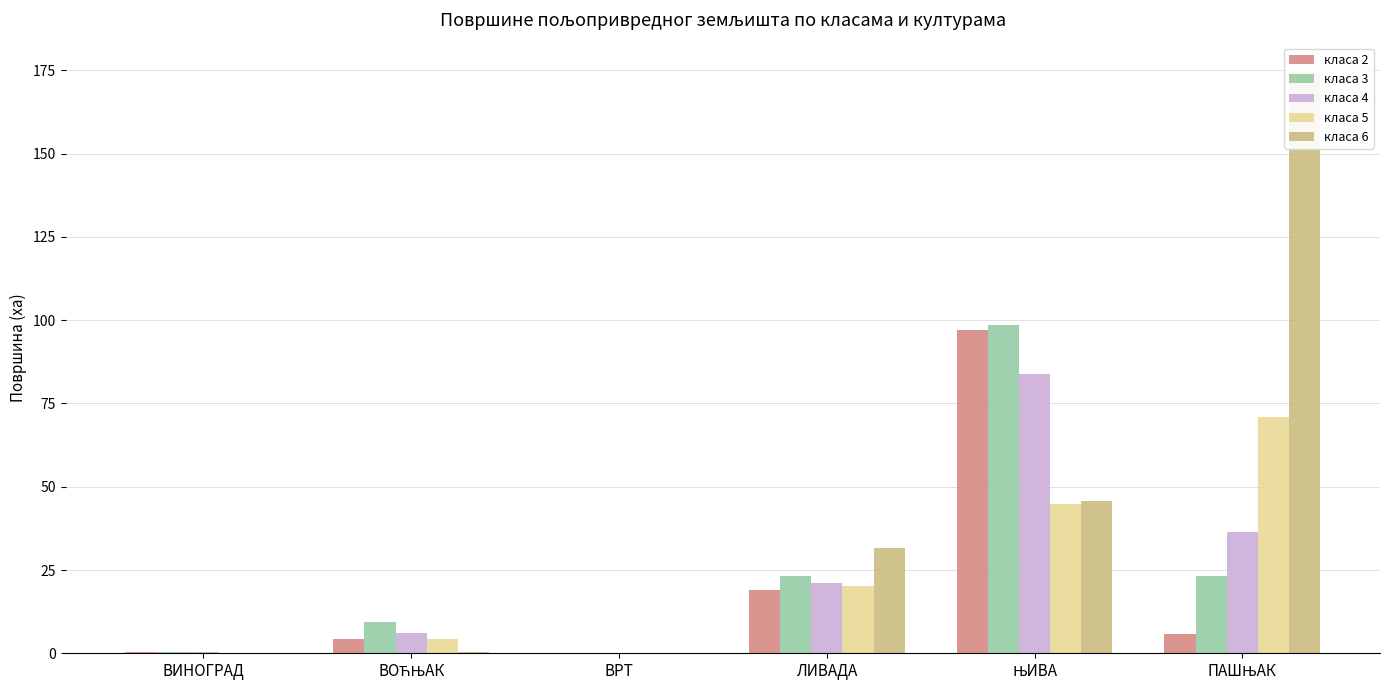

Reading left to right, list all the values displayed in this chart.

класа 2: 0.4	4.4	0.0	19.1	97.2	5.7
класа 3: 0.3	9.5	0.0	23.1	98.5	23.2
класа 4: 0.4	6.1	0.0	21.2	84.0	36.5
класа 5: 0.0	4.4	0.0	20.3	44.9	70.8
класа 6: 0.0	0.5	0.2	31.6	45.6	174.6